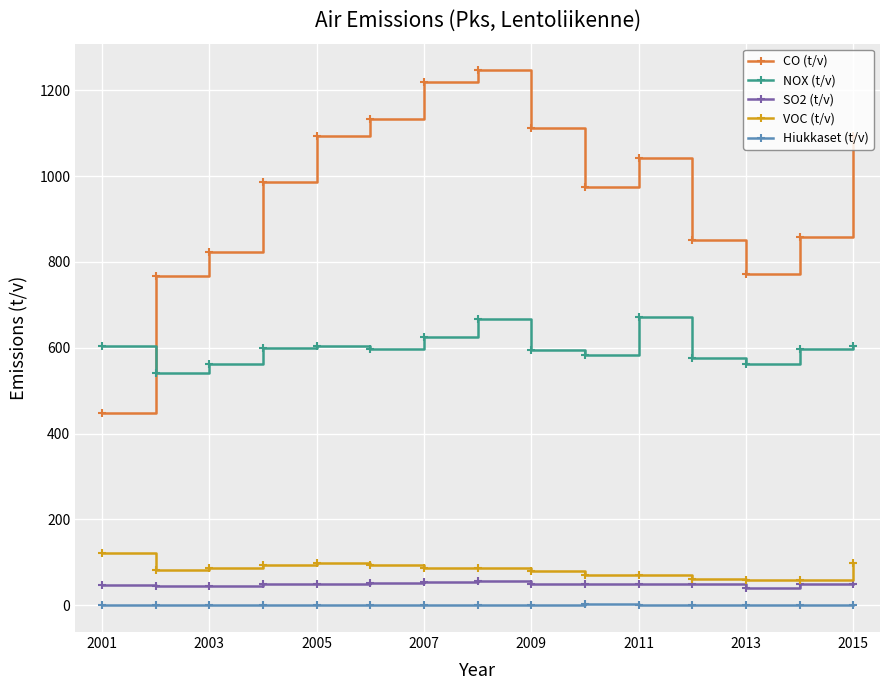

True or false: Hiukkaset (t/v) has more than 0 interior local peaks.

True